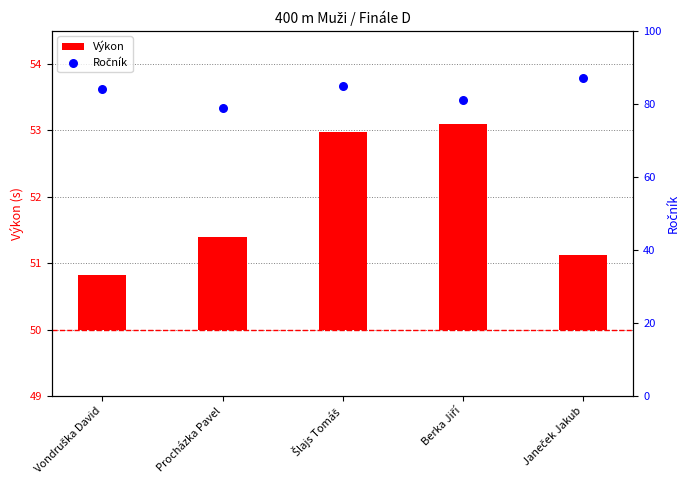

What are all the series names shown in the legend?

Výkon, Ročník